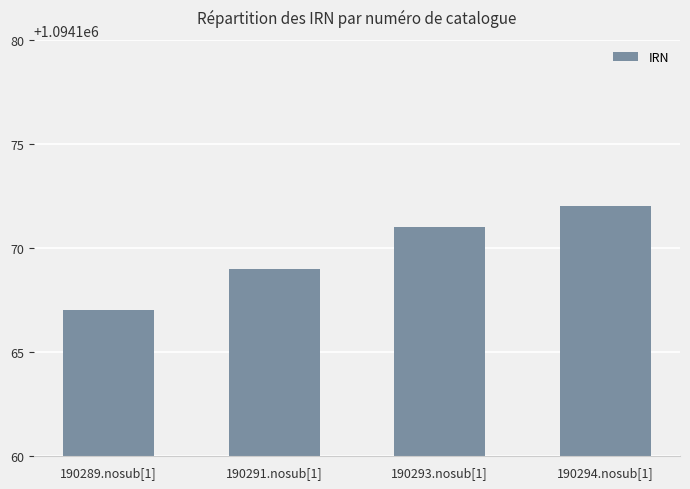

What is the ratio of the value at 190289.nosub[1] to the value at 190293.nosub[1]?

1.0